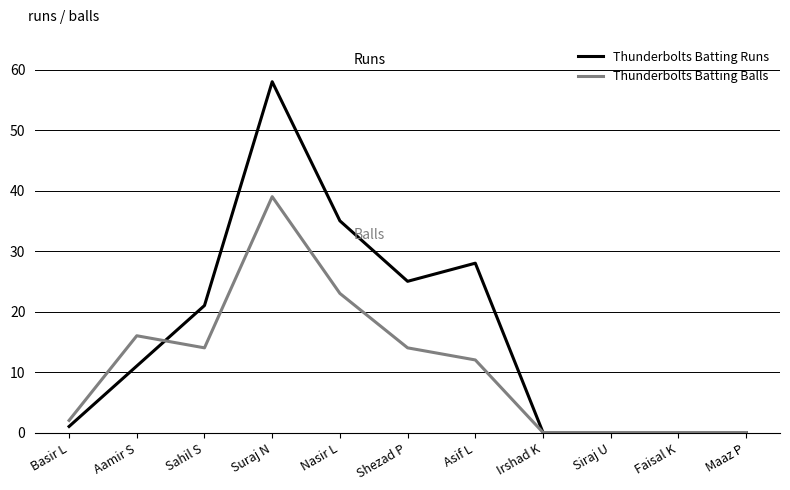

Reading left to right, list all the values displayed in this chart.

Thunderbolts Batting Runs: 1	11	21	58	35	25	28	0	0	0	0
Thunderbolts Batting Balls: 2	16	14	39	23	14	12	0	0	0	0